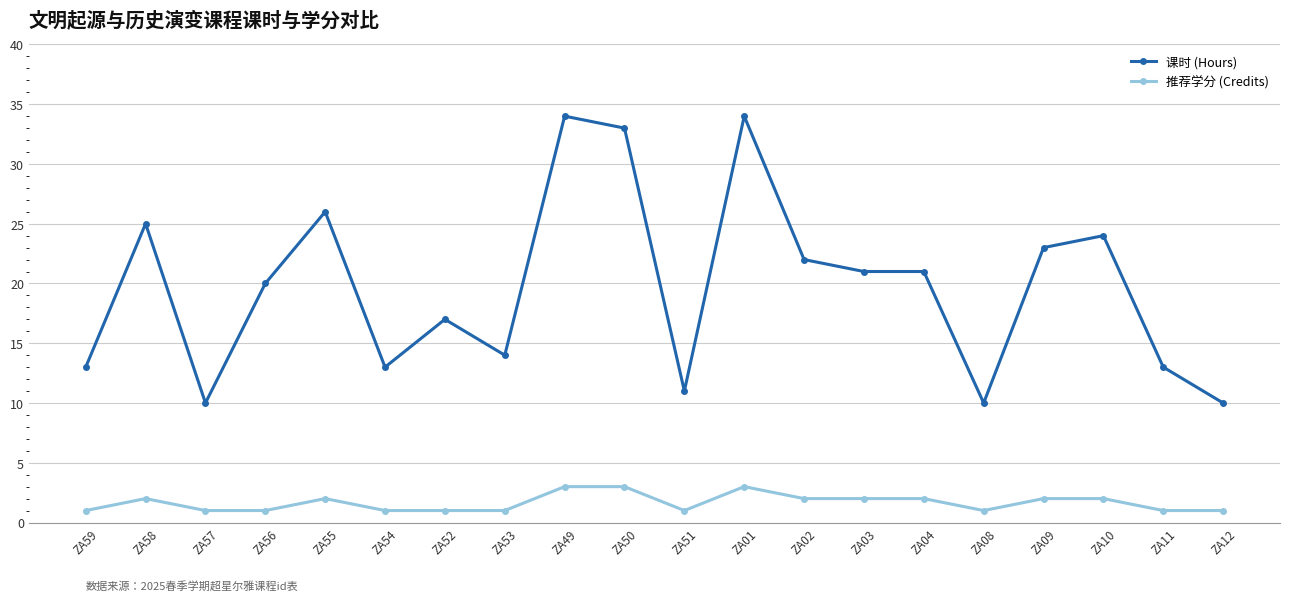

Which series has the largest total across all categories?

课时 (Hours)